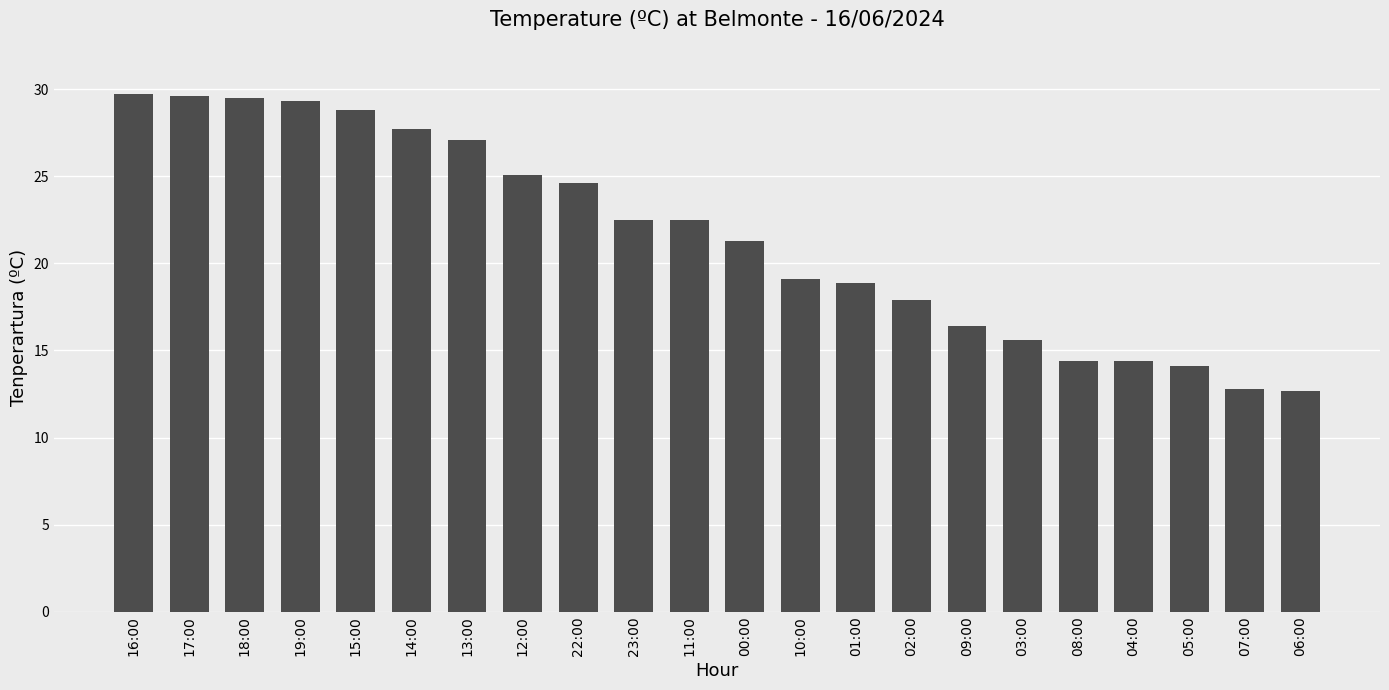

What is the change in value from 01:00 to 06:00?

-6.2